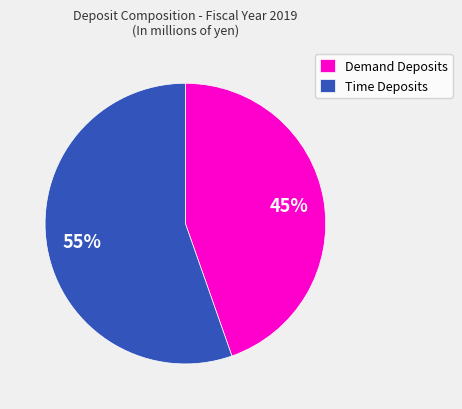

How many segments does this pie chart have?

2